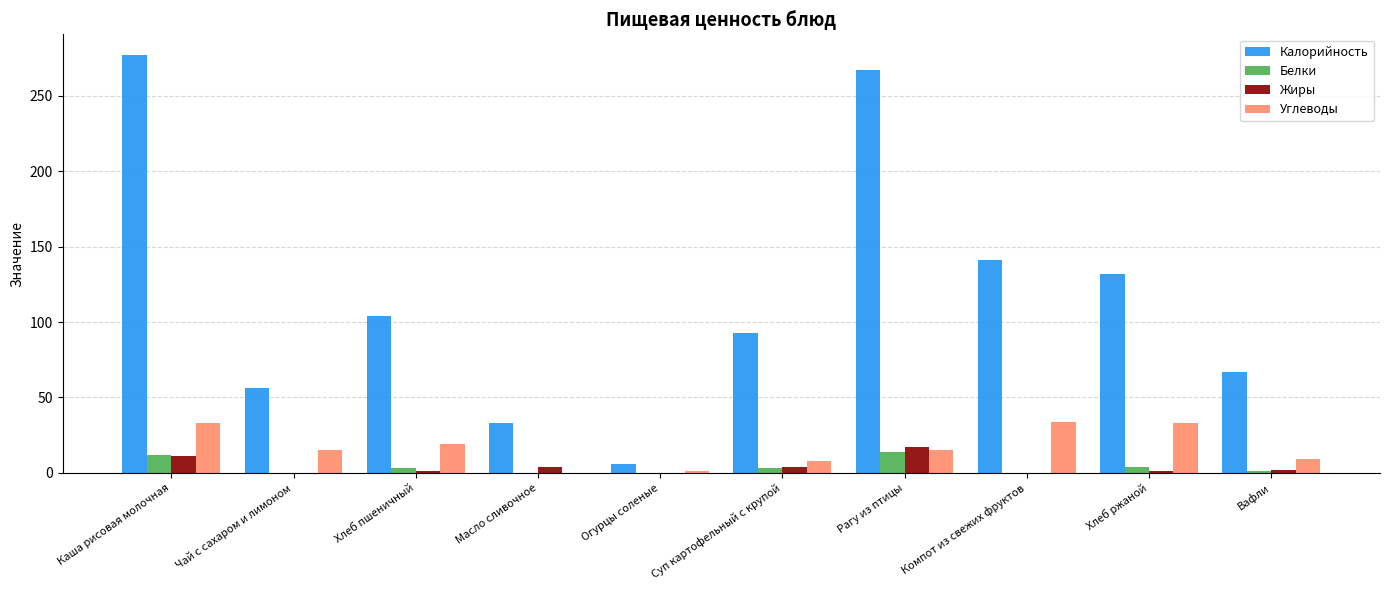

What is the greatest value displayed?

277